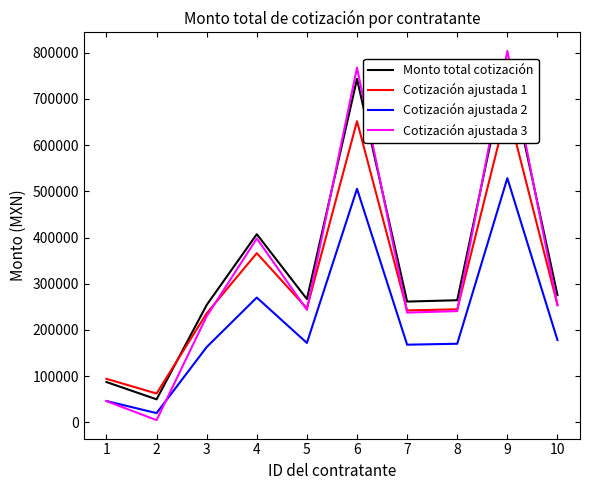

Is the value of Cotización ajustada 1 at 3 greater than the value of Cotización ajustada 3 at 4?

No